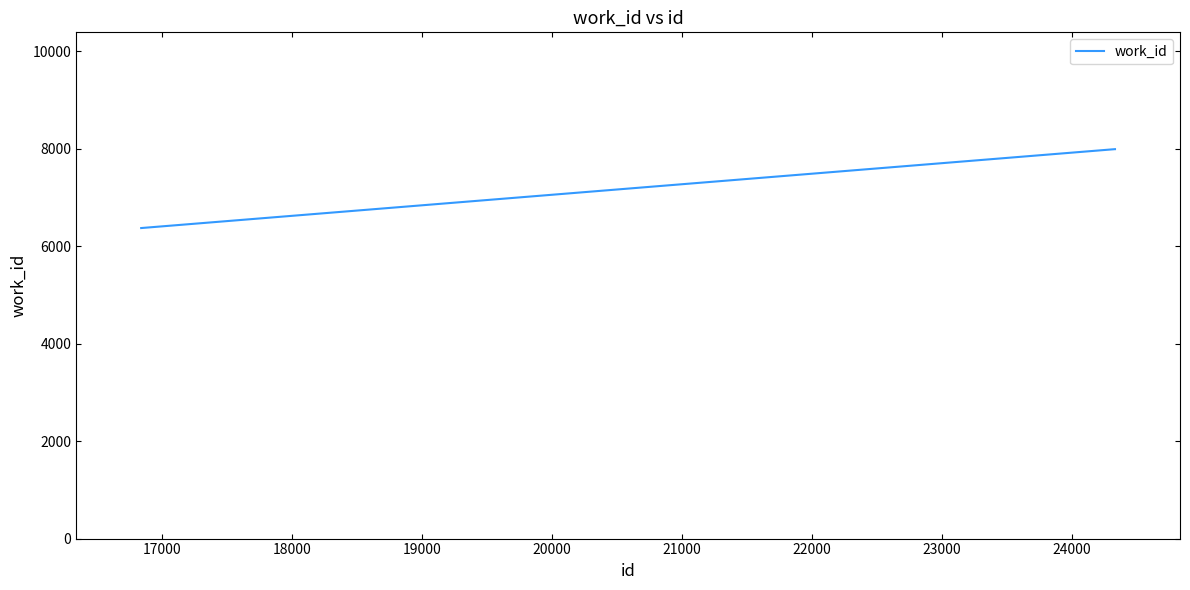

What is the sum of all values?

22343